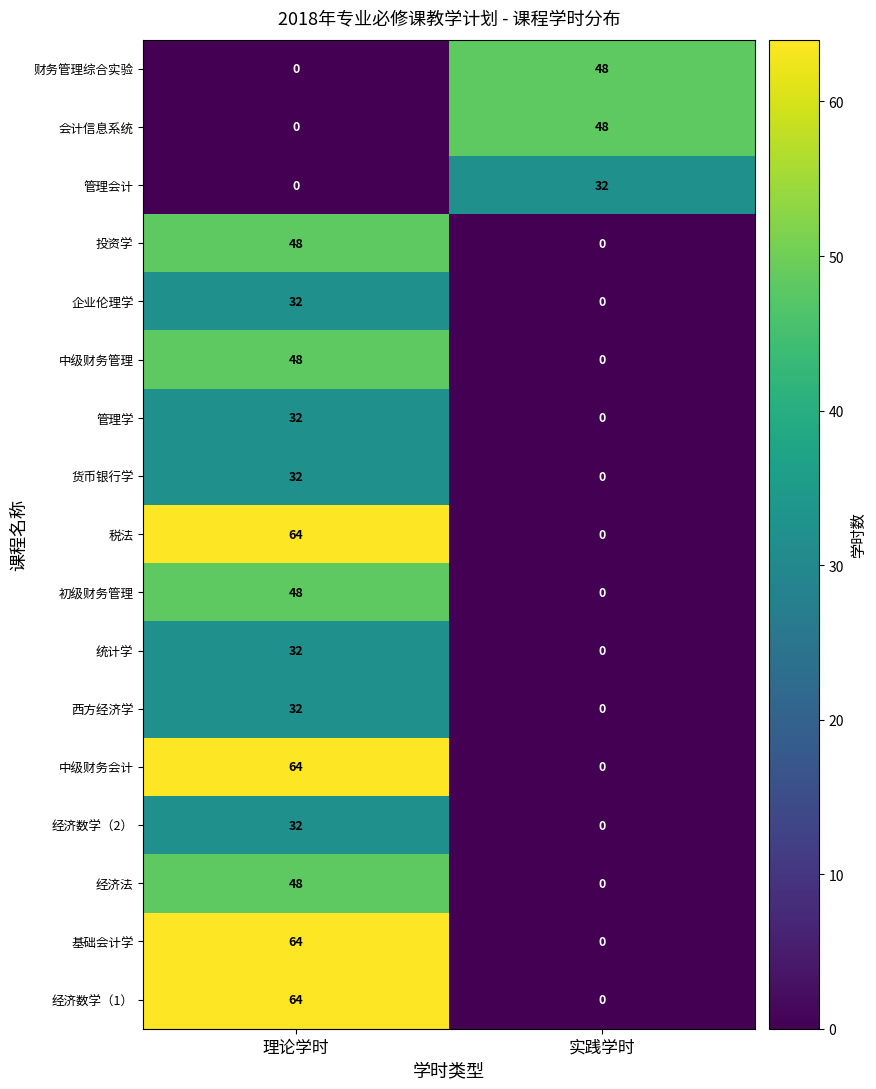

Which category has the highest value in the 中级财务管理 series?

理论学时